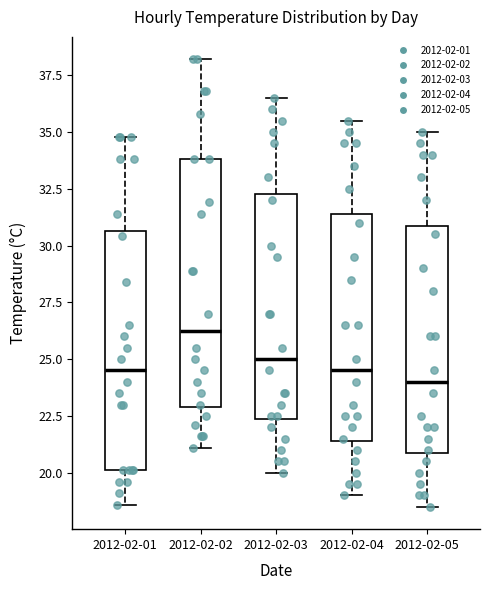

Reading left to right, read every box against the y-axis: the position of its median line, the range the box covers, and the ends of its whiskers. The values are not printed on the chart, so give them approximately, as read against the axis.

2012-02-01: median 24.5, box 20.0 to 30.5, whiskers 18.5 to 35.0
2012-02-02: median 26.5, box 23.0 to 34.0, whiskers 21.0 to 38.0
2012-02-03: median 25.0, box 22.5 to 32.5, whiskers 20.0 to 36.5
2012-02-04: median 24.5, box 21.5 to 31.5, whiskers 19.0 to 35.5
2012-02-05: median 24.0, box 21.0 to 31.0, whiskers 18.5 to 35.0